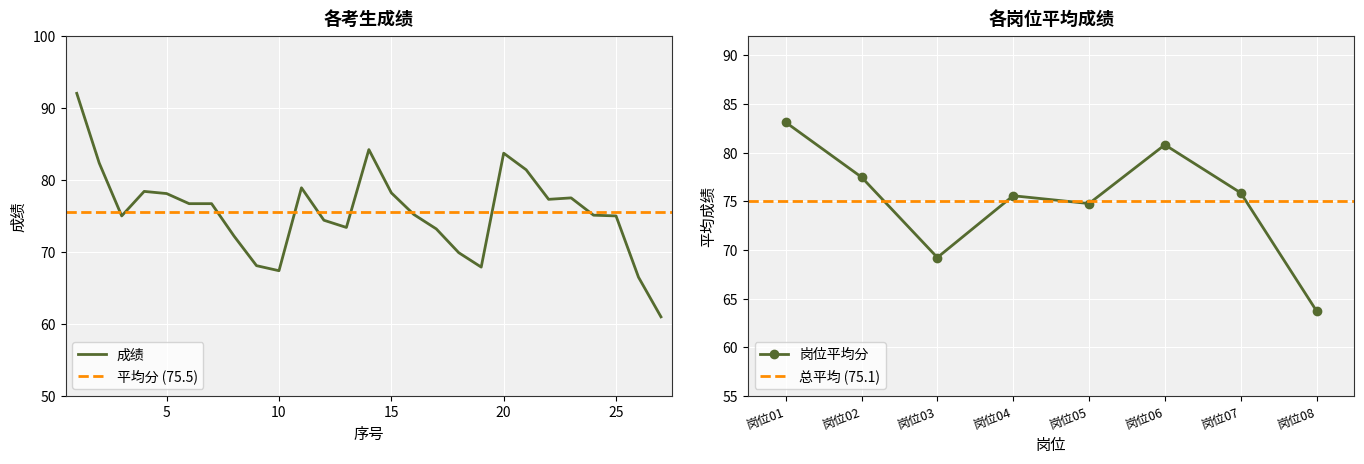

What is the ratio of the value at 27 to the value at 21?

0.7